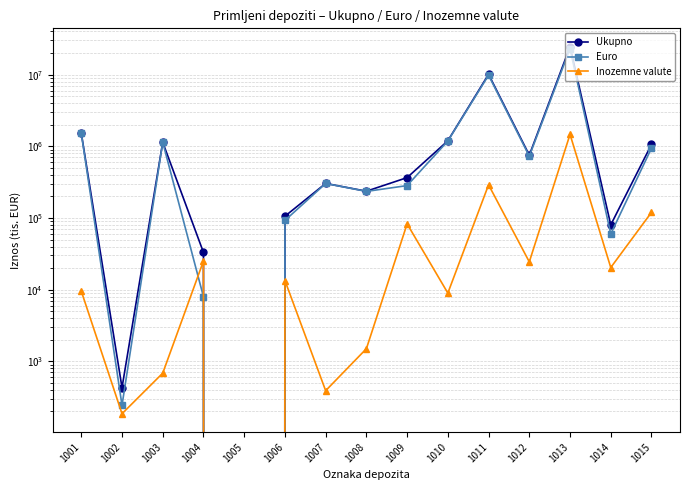

After their last crossing, which series has the higher values: Inozemne valute or Euro?

Inozemne valute